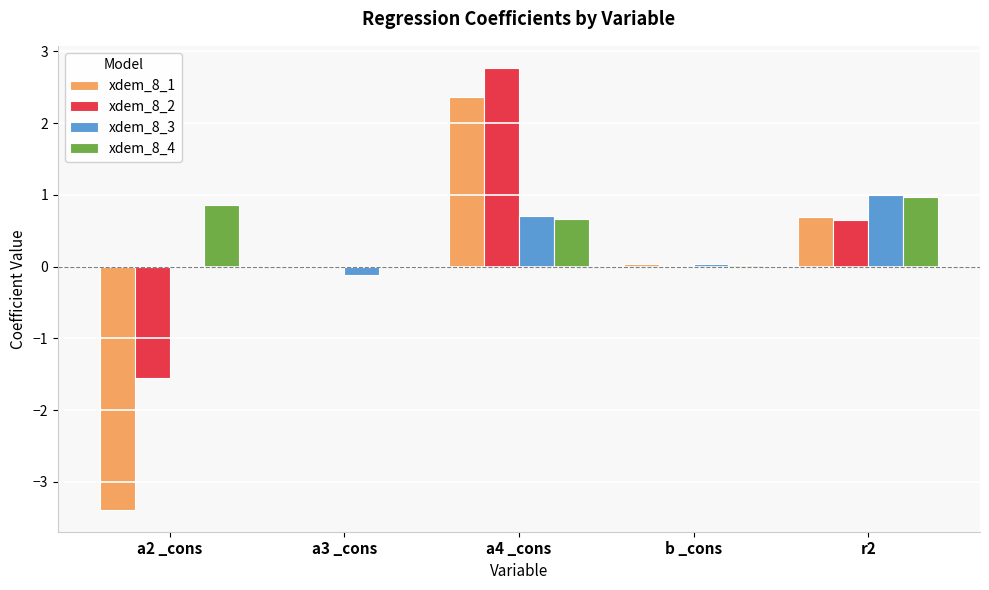

The xdem_8_3 series shows 0.0 at a2 _cons. True or false?

True